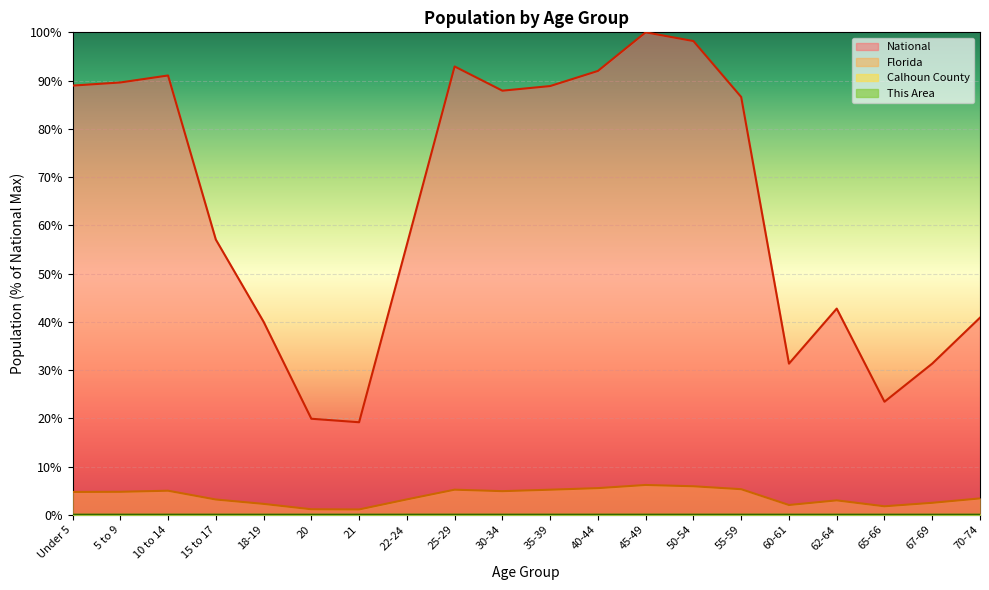

The National series shows 56.7 at 62-64. True or false?

False